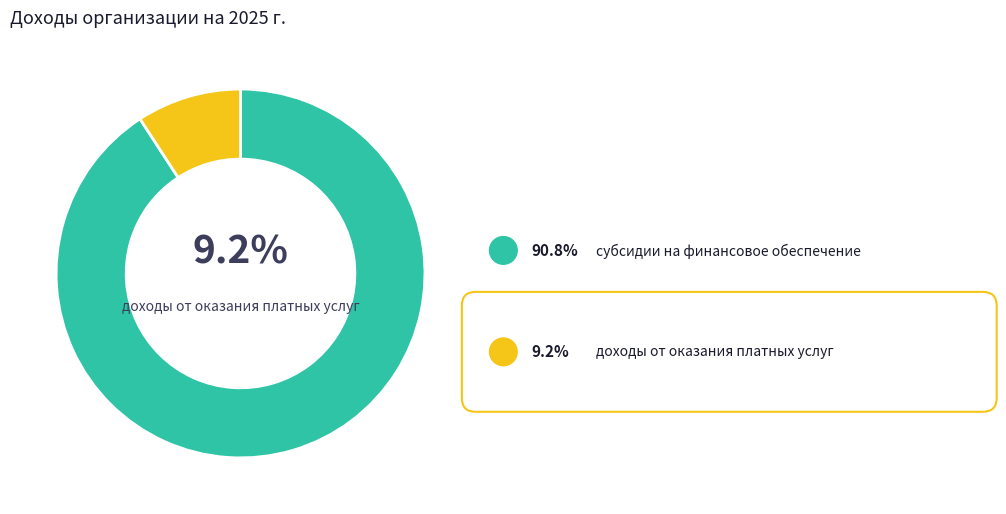

To the nearest percent, what portion does доходы от оказания платных услуг represent?

9%